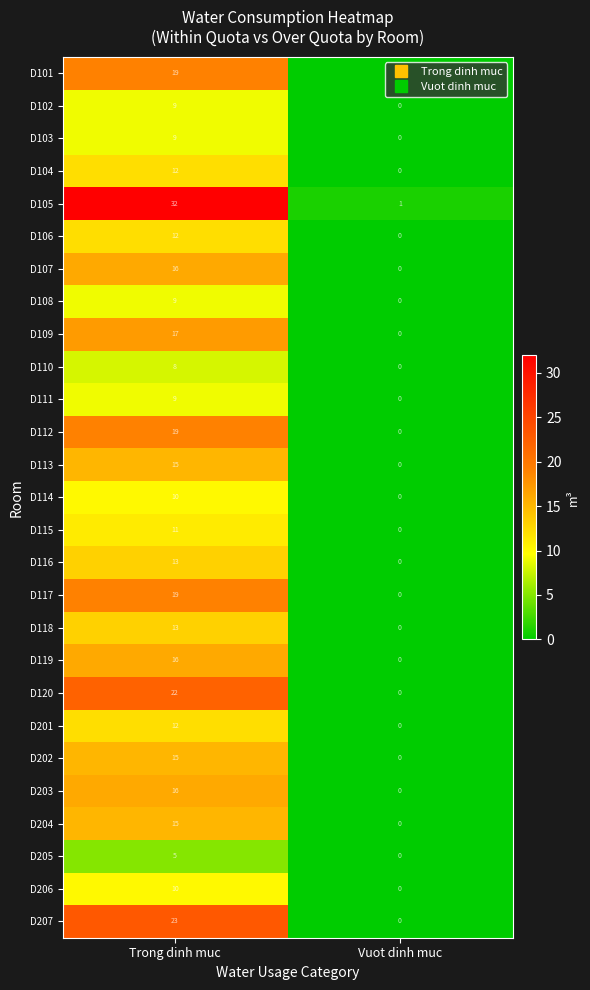

At which label is D204 closest to 7?

Vuot dinh muc